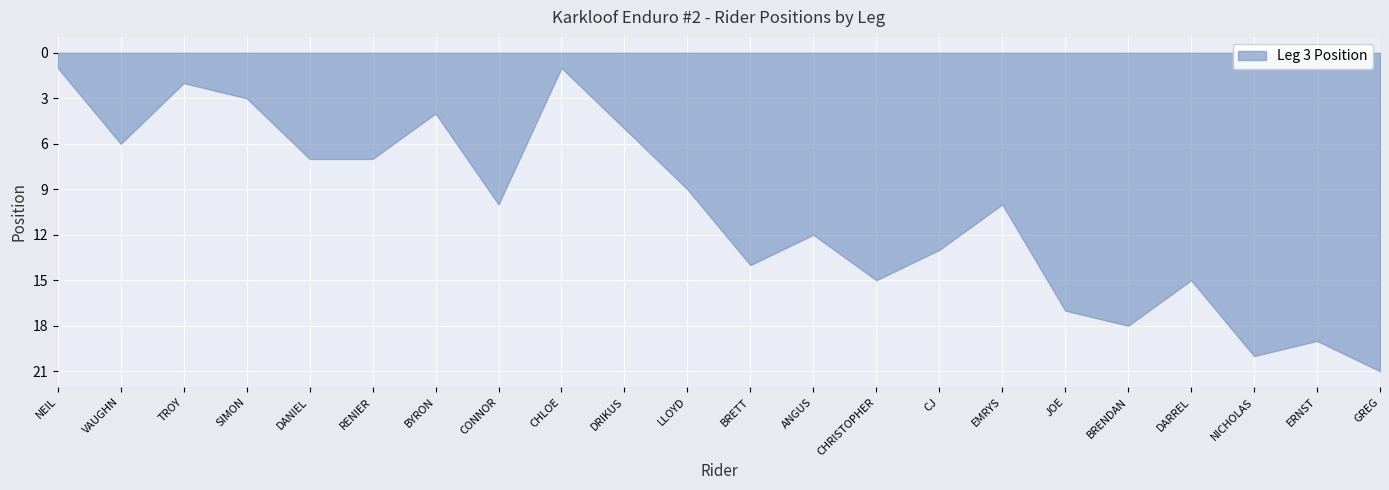

What position from the right is RENIER?

17